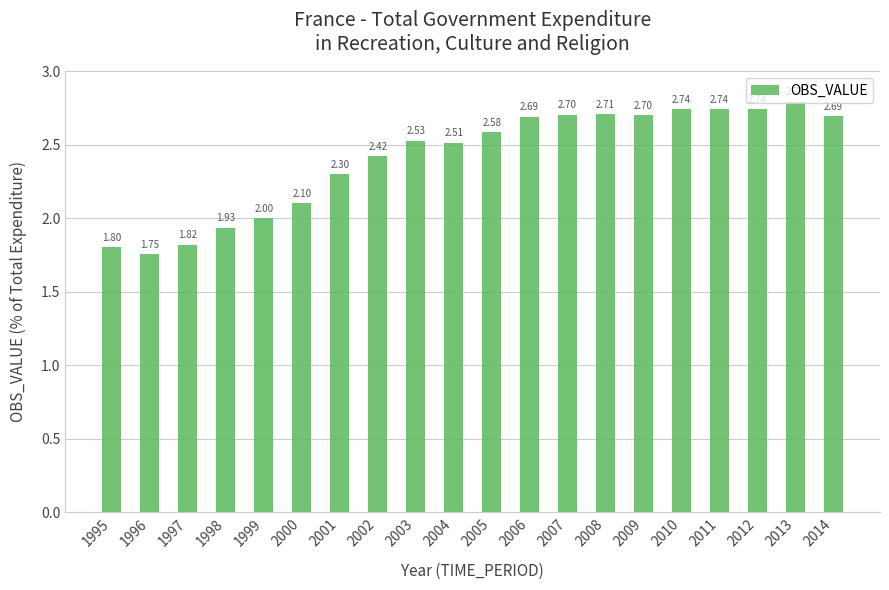

What is the sum of the values at 2000 and 1999?

4.1